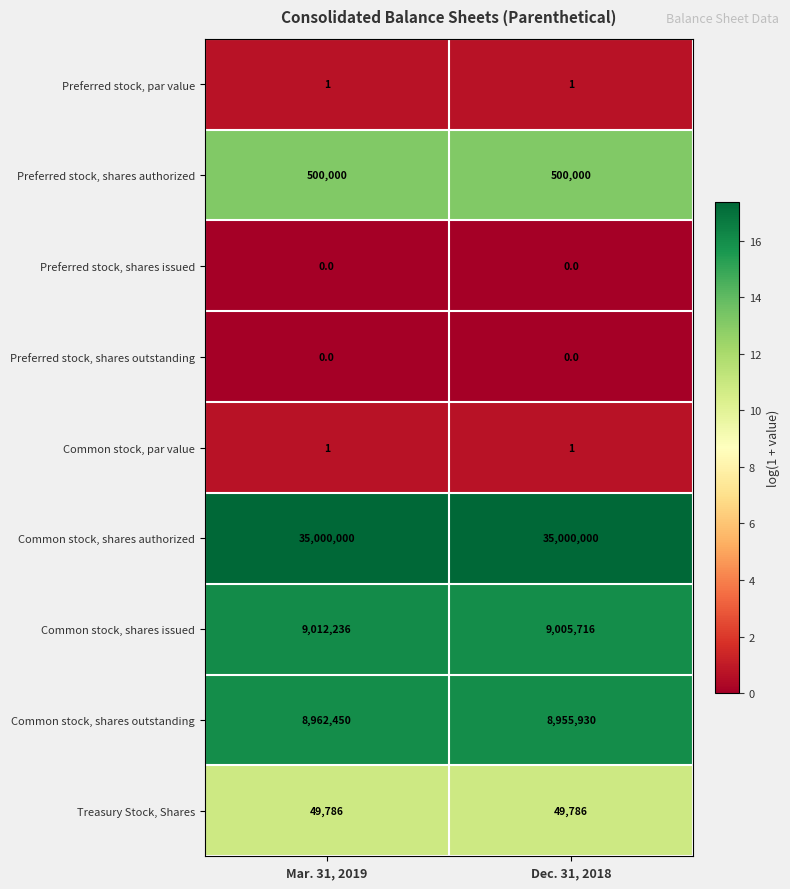

What is the total value across all series at Dec. 31, 2018?

53511434